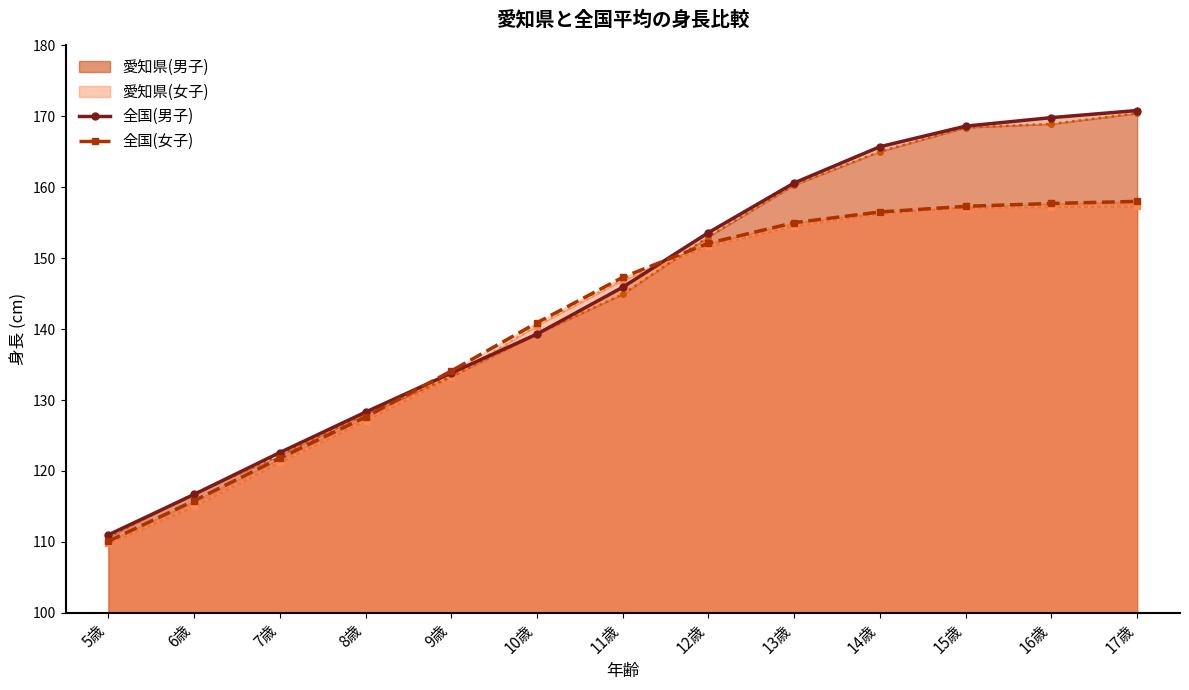

At which label does 全国(男子) reach its minimum?

5歳